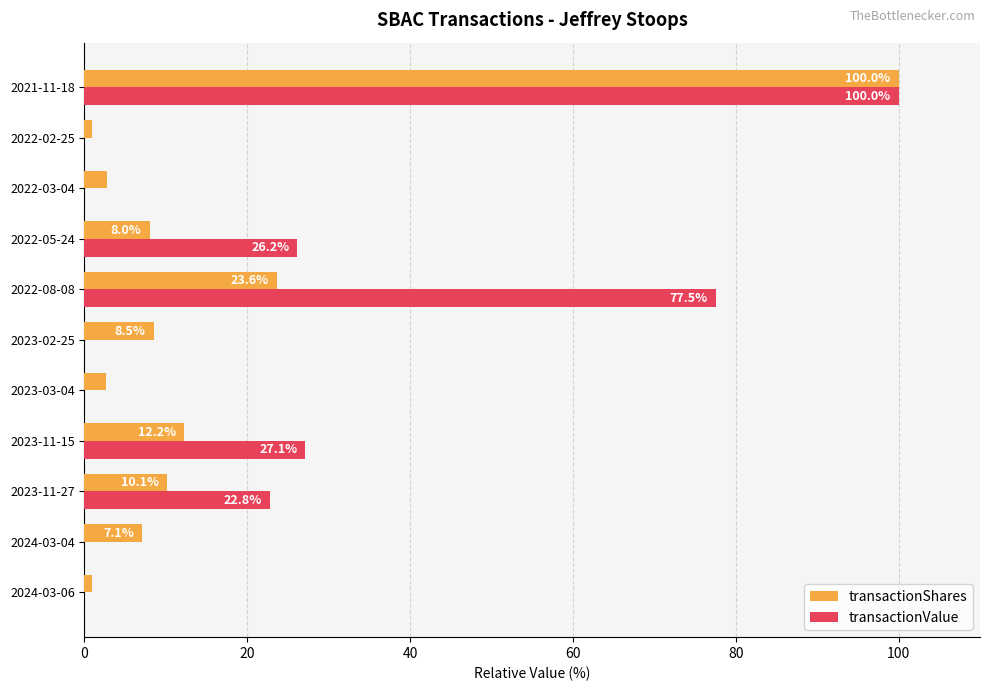

The transactionShares series shows 4.2 at 2023-11-15. True or false?

False